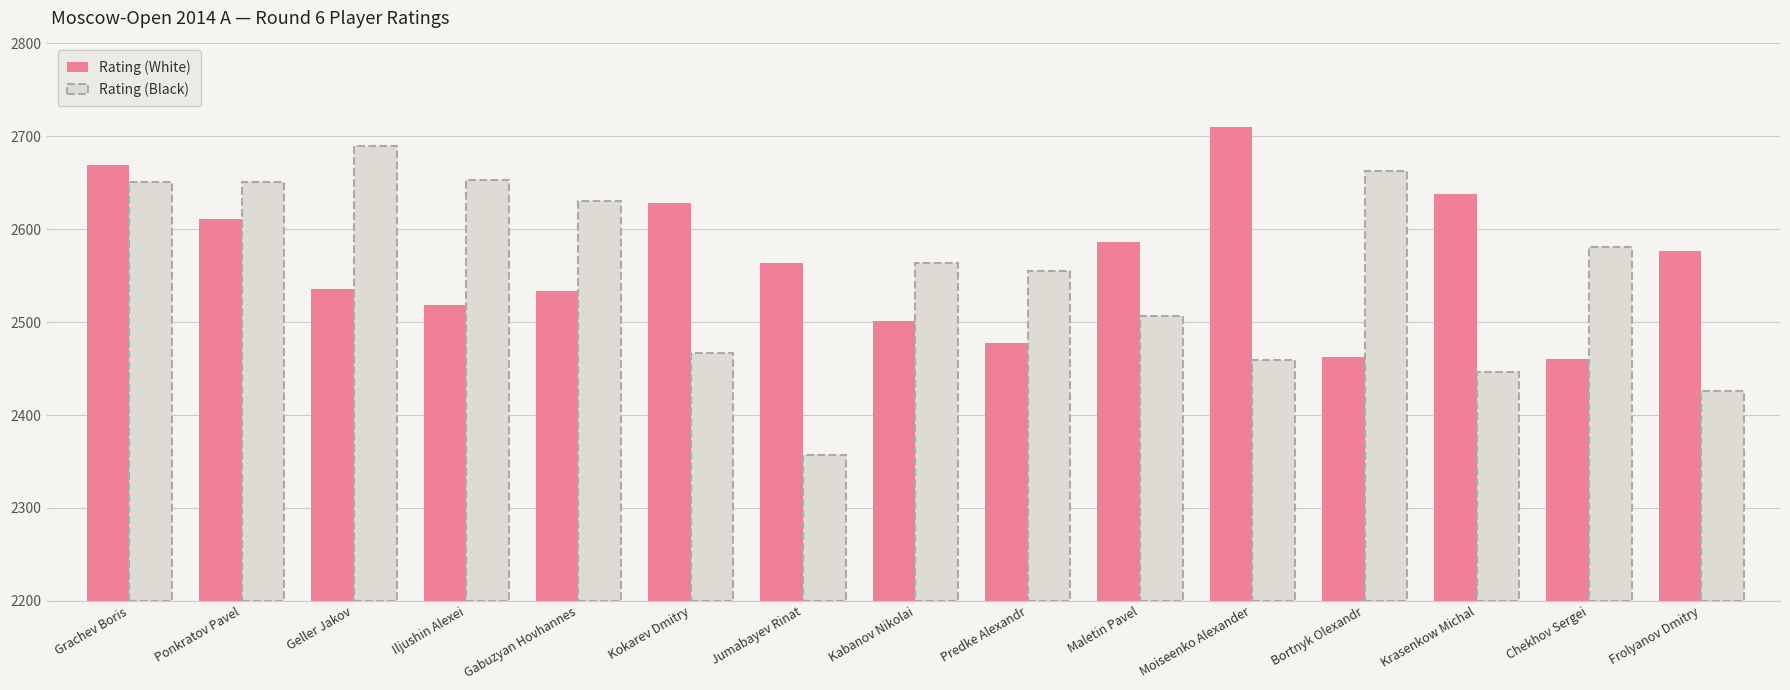

Which category has the highest value across all series?

Moiseenko Alexander